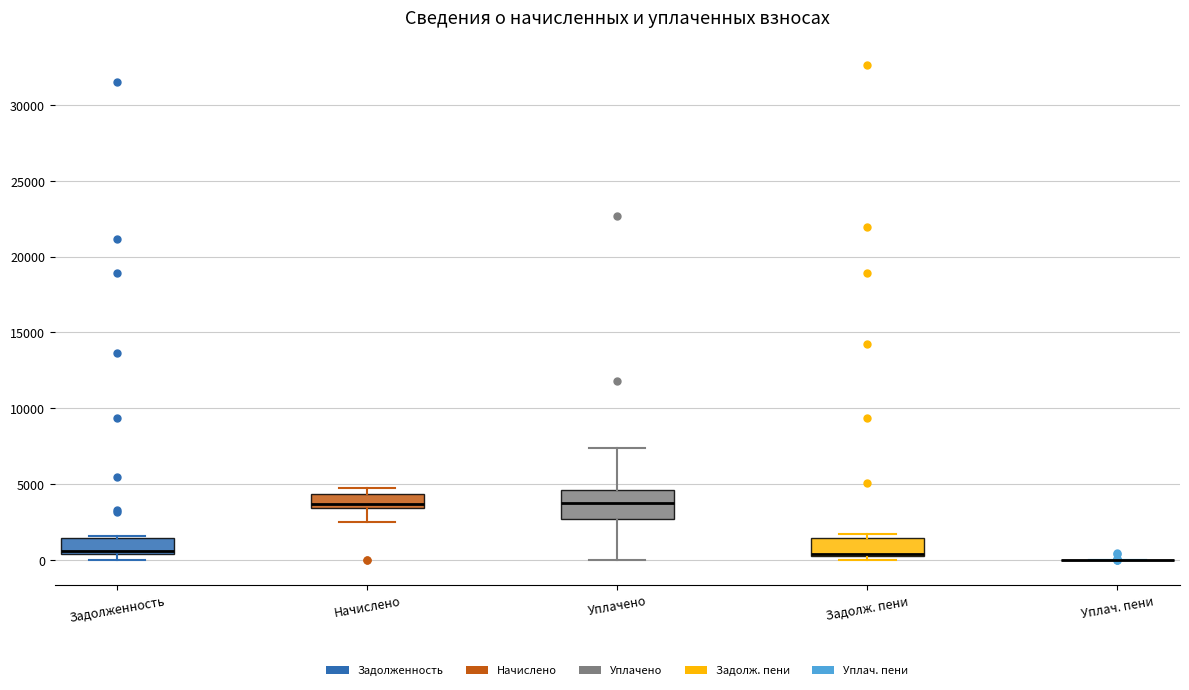

Reading left to right, transcribe this box plot: for each box, give where its median line is, the range the box spans, and where its two whiskers end, as read against the y-axis. The values are not printed on the chart, so give them approximately, as read against the axis.

Задолженность: median 500 (just above the box's lower edge), box 500 to 1500, whiskers 0 to 1500
Начислено: median 3500 (just above the box's lower edge), box 3500 to 4500, whiskers 2500 to 4500 (just above the box's upper edge)
Уплачено: median 4000, box 2500 to 4500, whiskers 0 to 7500
Задолж. пени: median 500, box 0 to 1500, whiskers 0 (just below the box's lower edge) to 1500 (just above the box's upper edge)
Уплач. пени: box collapsed to a line at 0, whiskers 0 to 0